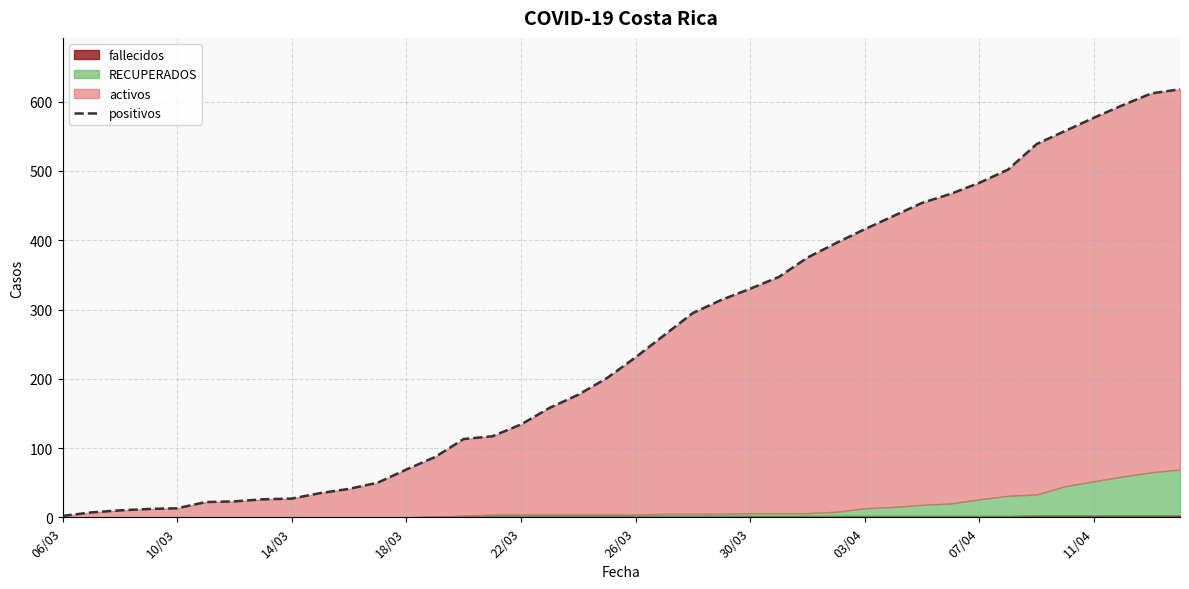

How many values exceed 231?

19